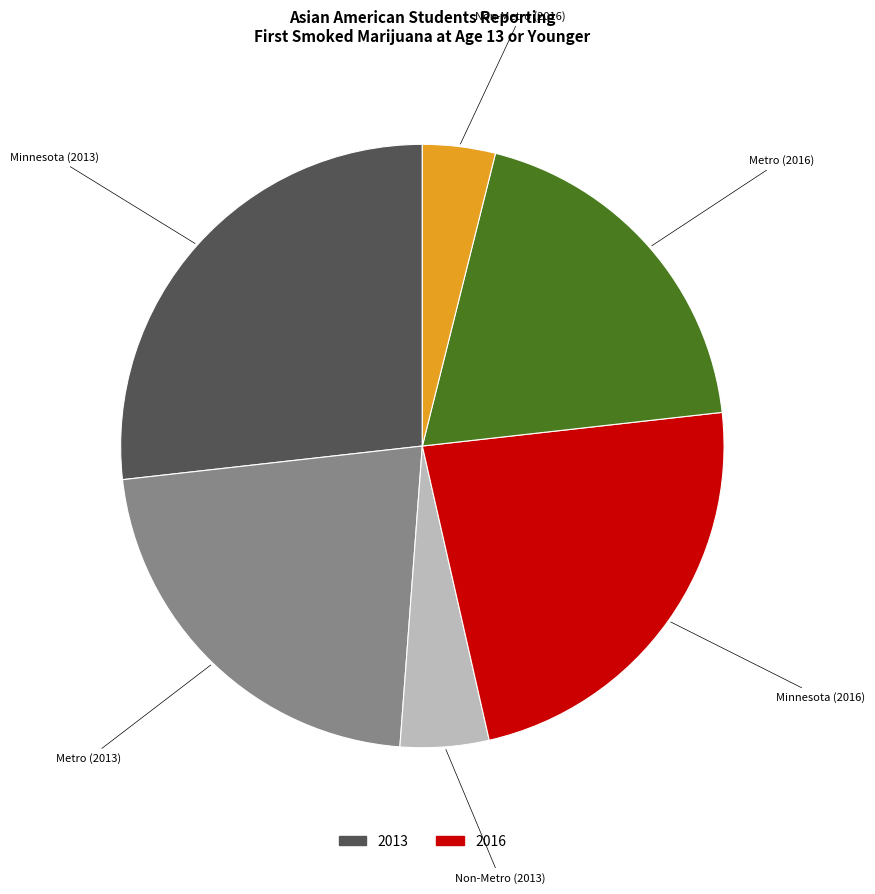

Does any single category account for the majority?

No